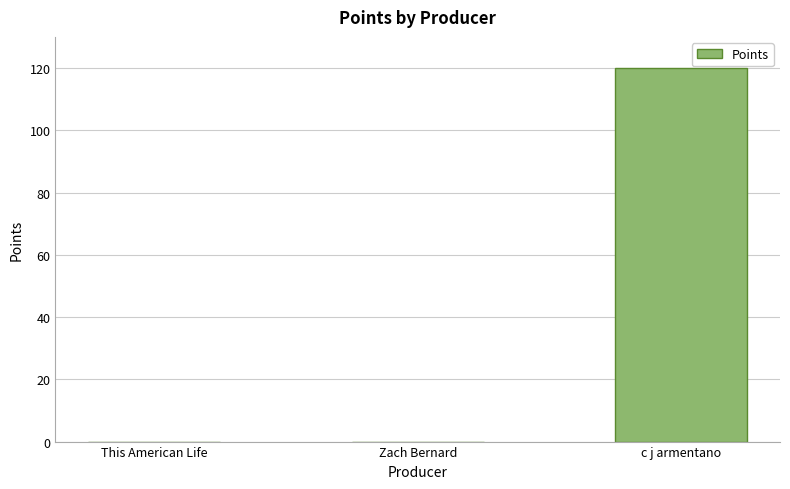

True or false: the data shows 80 at c j armentano.

False